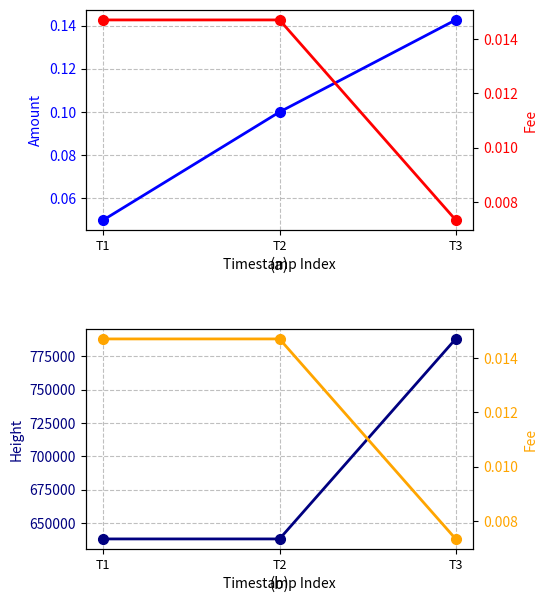

Which series has the widest spread of values?

Height